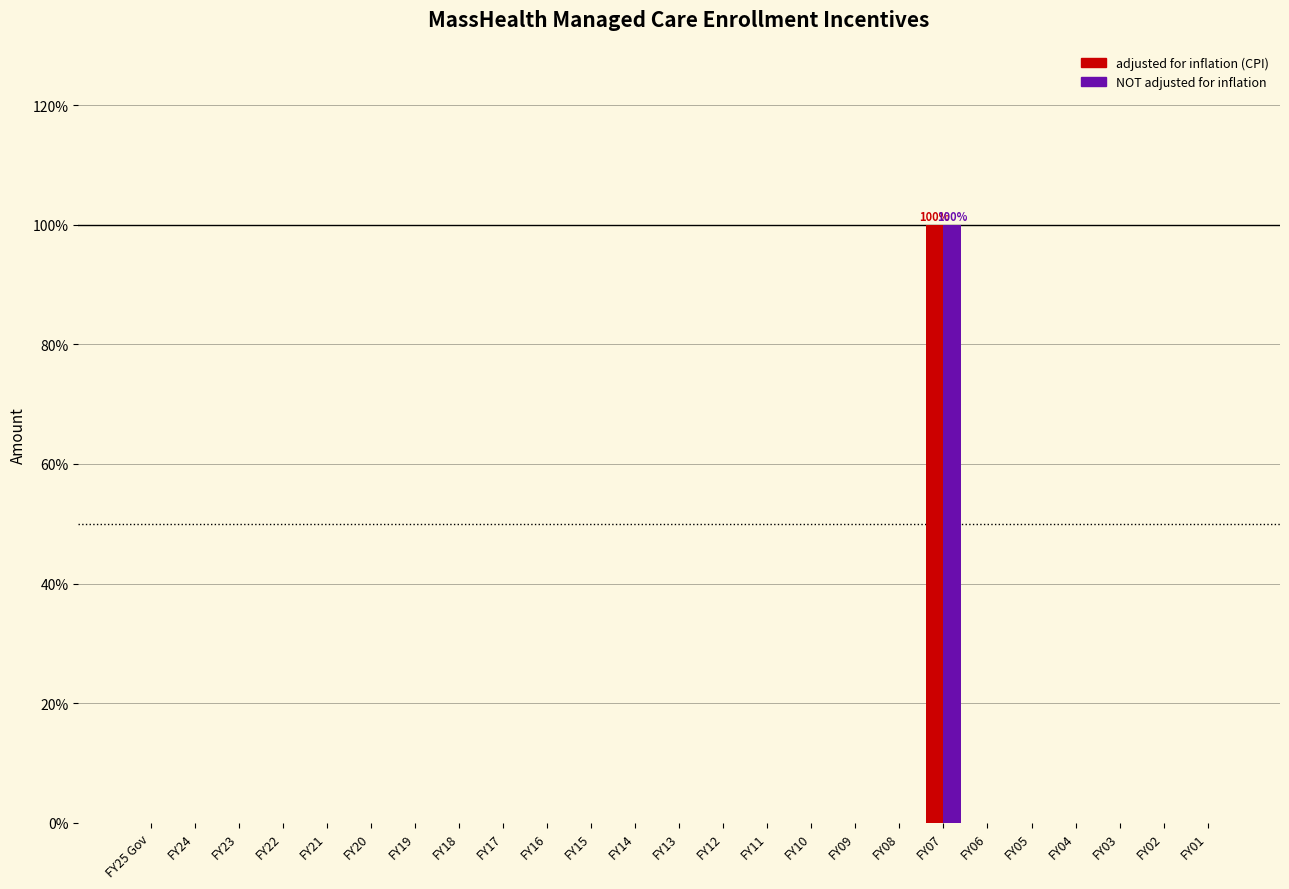

At which label does NOT adjusted for inflation reach its peak?

FY07